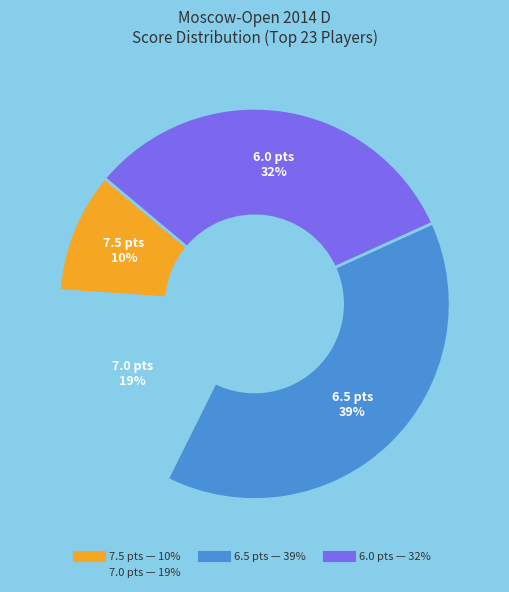

To the nearest percent, what is the difference between the largest and smallest slice percentages?

29%